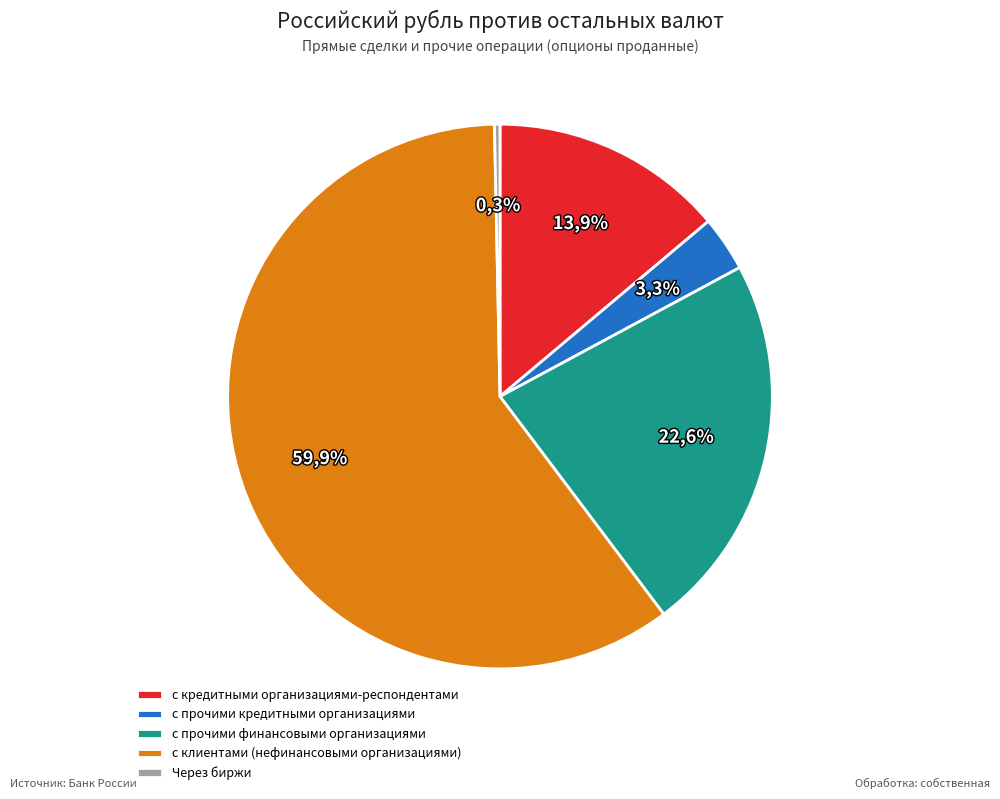

To the nearest percent, what portion does с клиентами (нефинансовыми организациями) represent?

60%